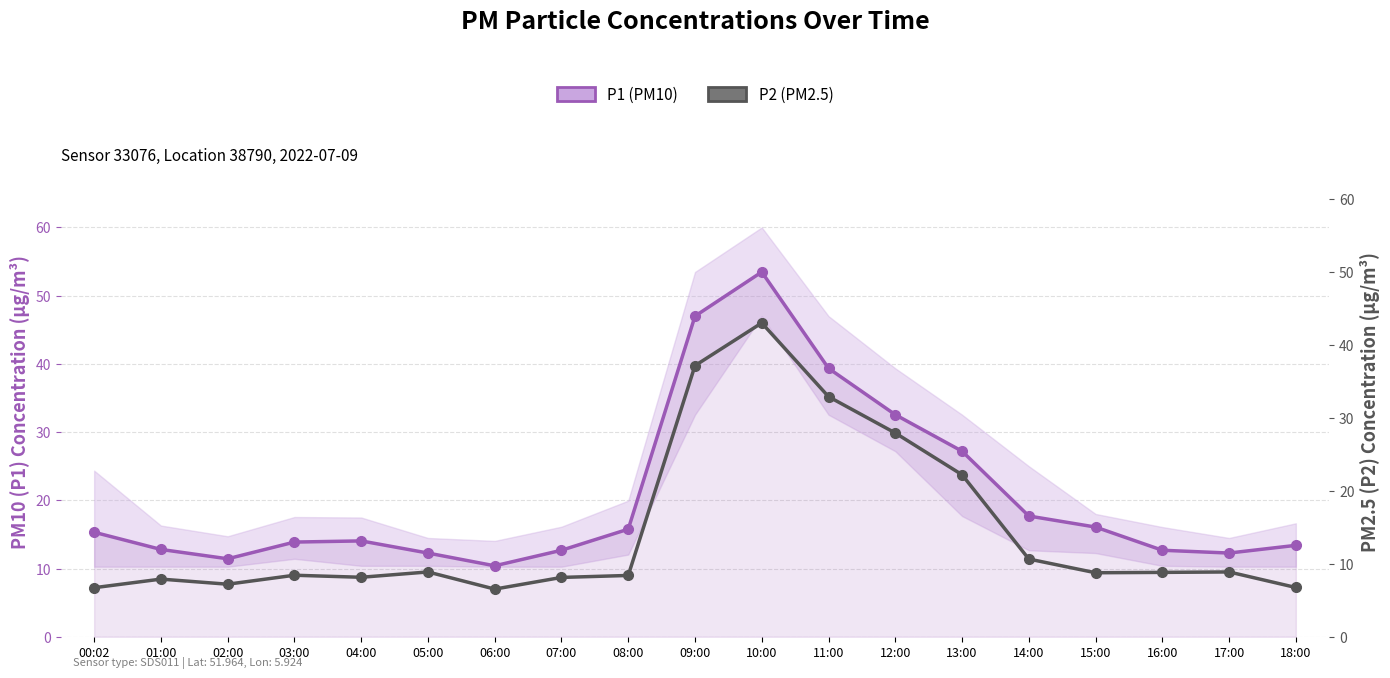

How many lines are shown in the chart?

2